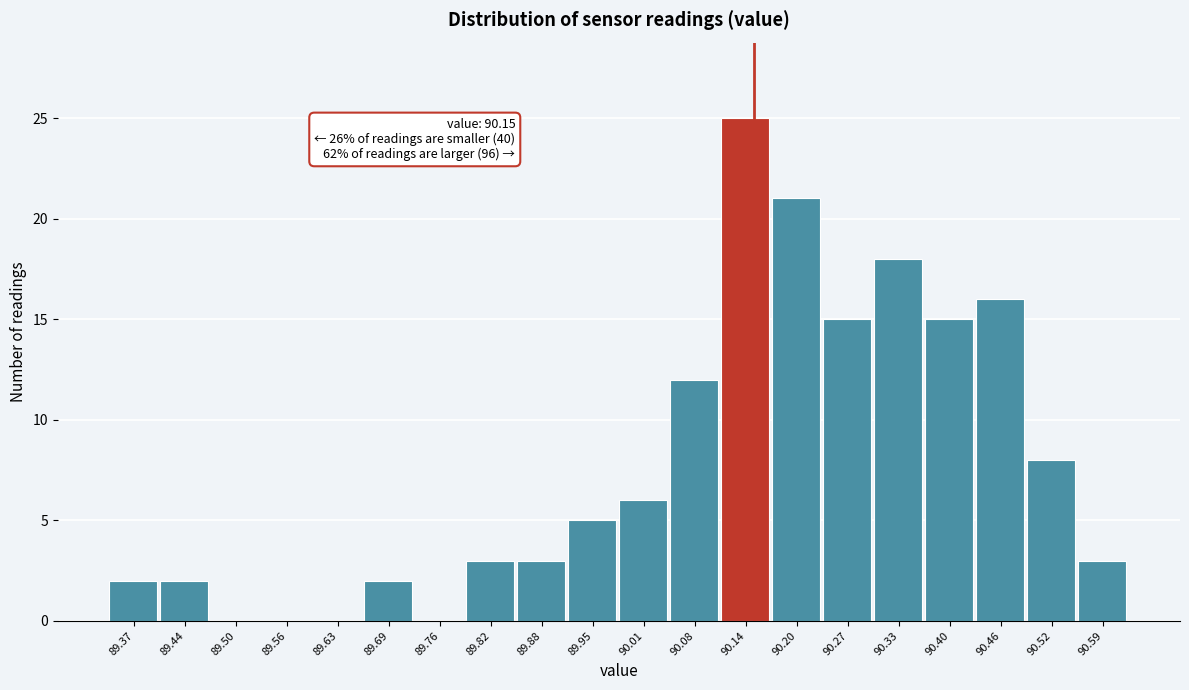

Which range on the x-axis has the tallest bar?

90.108 to 90.172